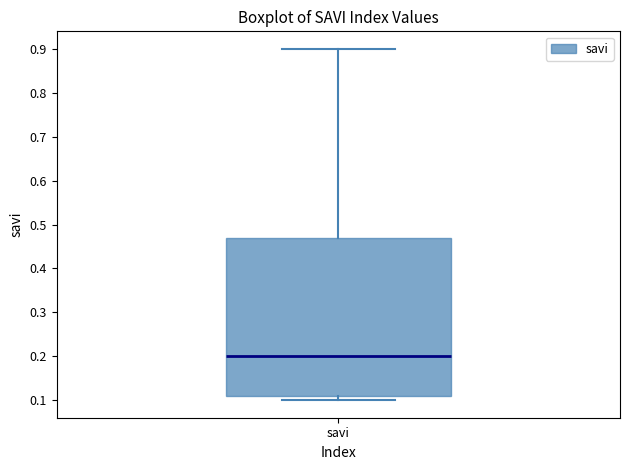

Transcribe this box plot: give where the median line is, the range the box spans, and where the two whiskers end, as read against the y-axis. The values are not printed on the chart, so give them approximately, as read against the axis.

median 0.20, box 0.11 to 0.47, whiskers 0.10 to 0.90